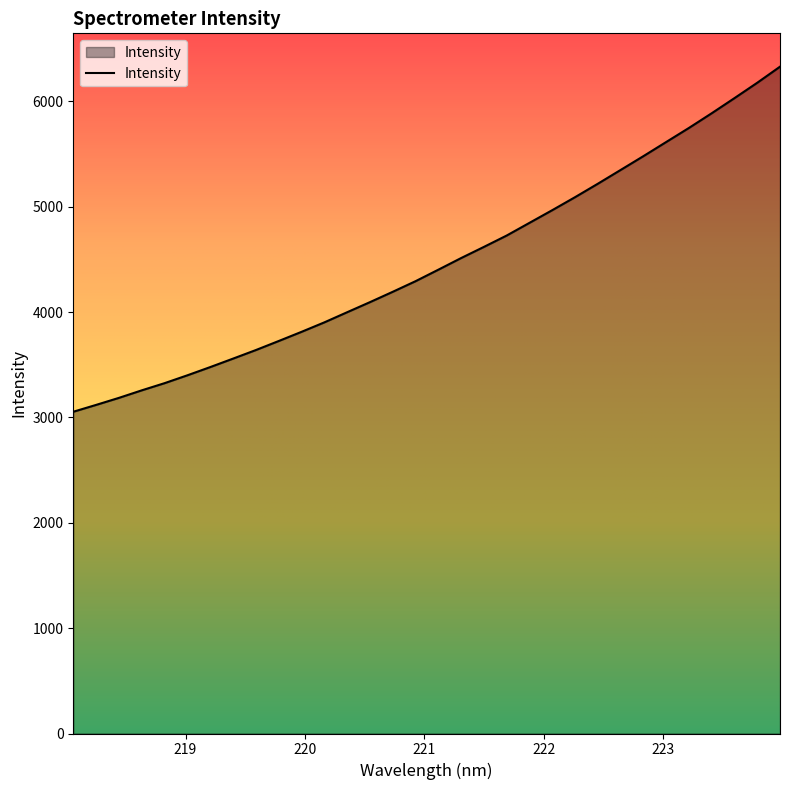

What is the greatest value displayed?

6329.7